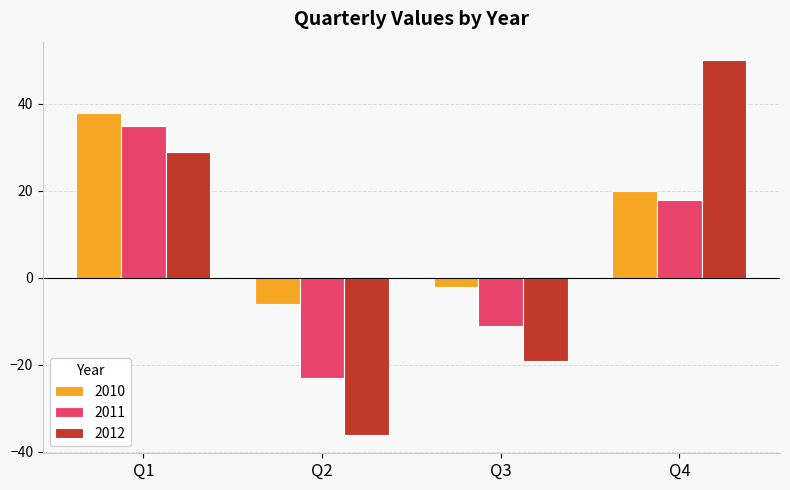

List the labels in order of 2012 value, largest first.

Q4, Q1, Q3, Q2